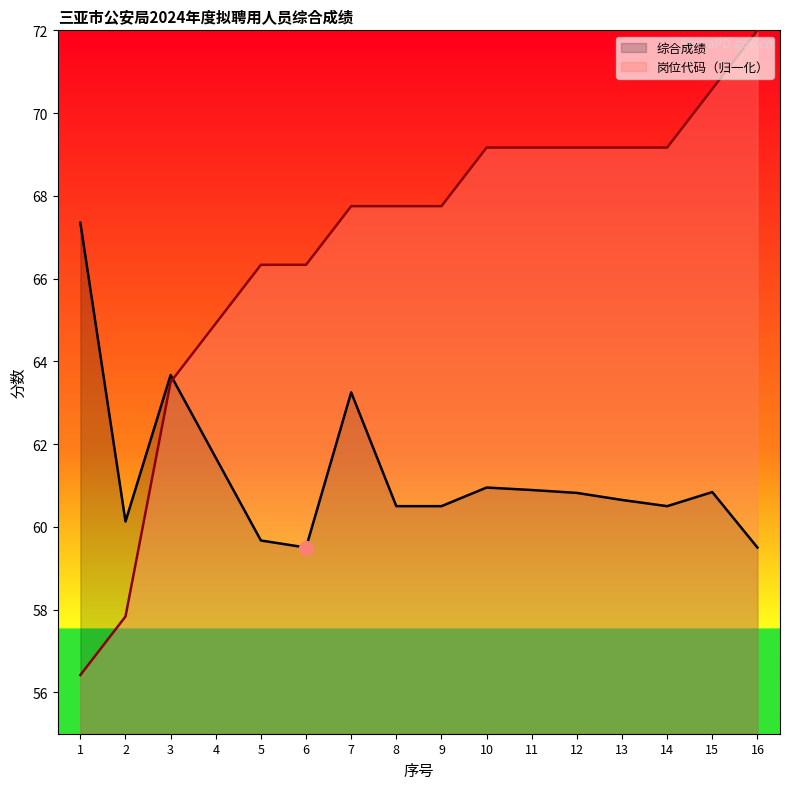

Is the value of 岗位代码 at 13 greater than the value of 综合成绩 at 9?

Yes